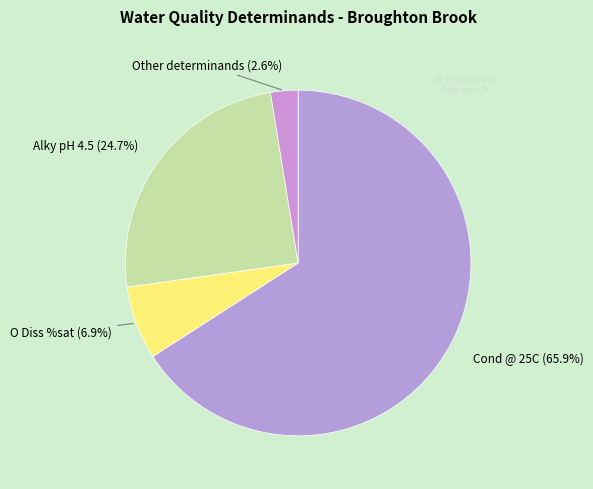

Which slice is the largest?

Cond @ 25C